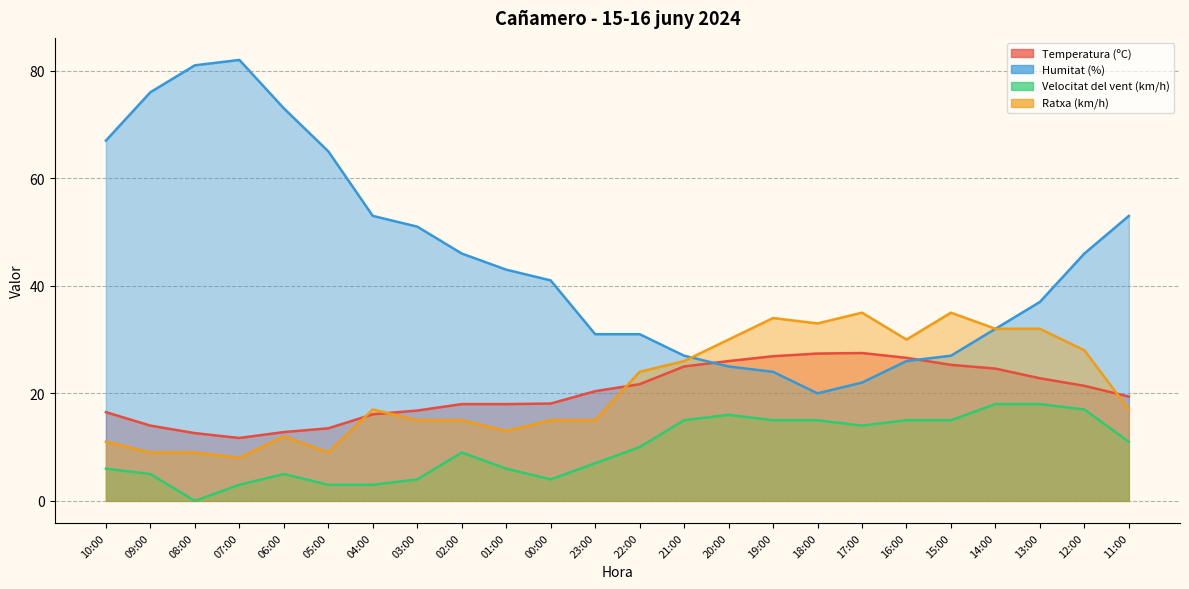

Which category has the lowest value across all series?

08:00